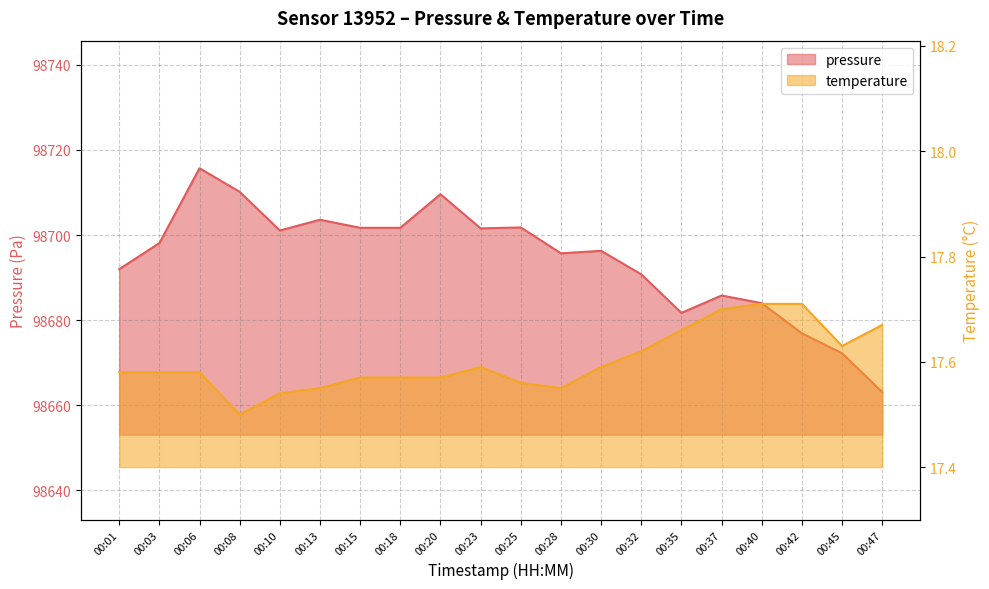

What is the highest value of the temperature series?

17.7